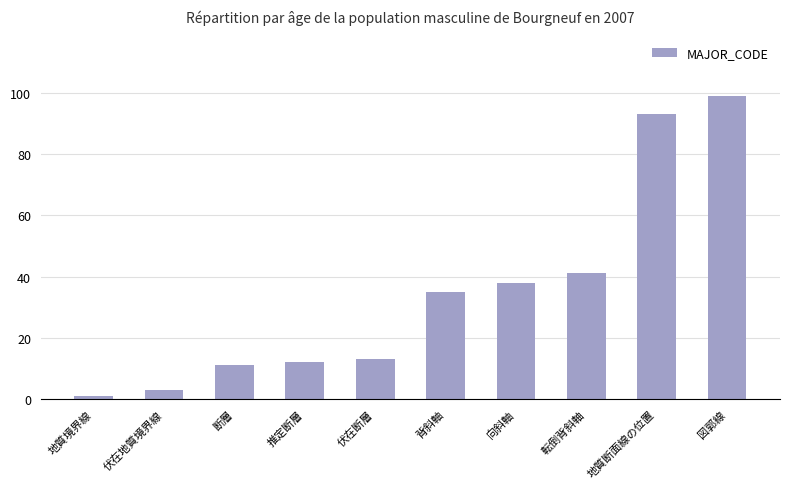

Rank the categories by value from lowest to highest.

地質境界線, 伏在地質境界線, 断層, 推定断層, 伏在断層, 背斜軸, 向斜軸, 転倒背斜軸, 地質断面線の位置, 図郭線